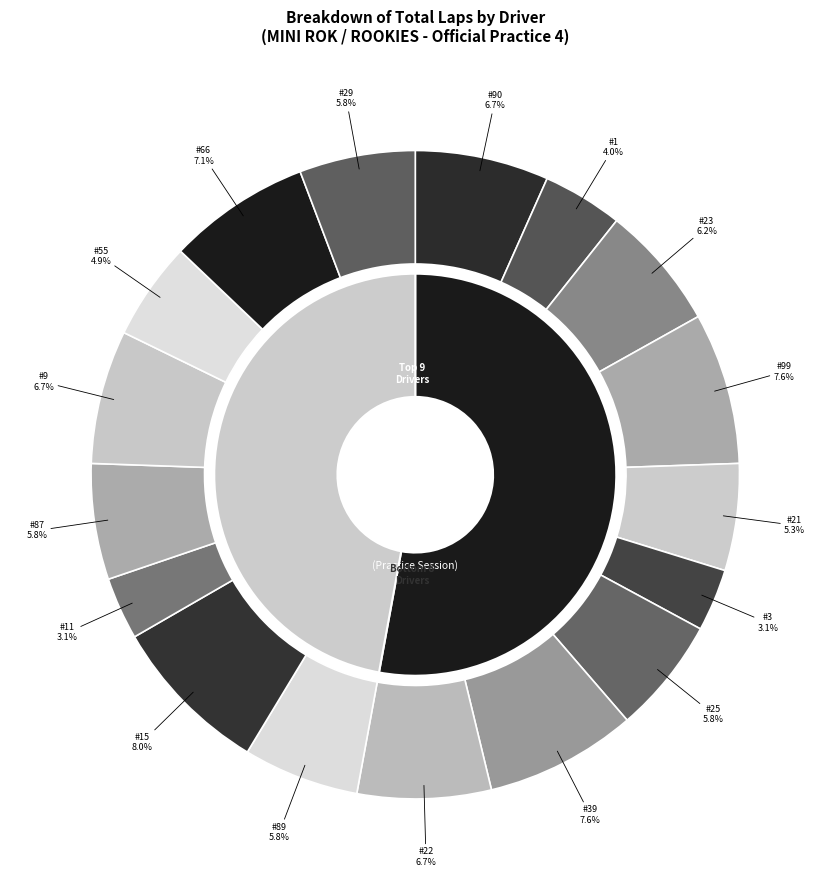

Rank the categories by value from lowest to highest.

#3, #11, #1, #55, #21, #25, #89, #87, #29, #23, #90, #22, #9, #66, #99, #39, #15